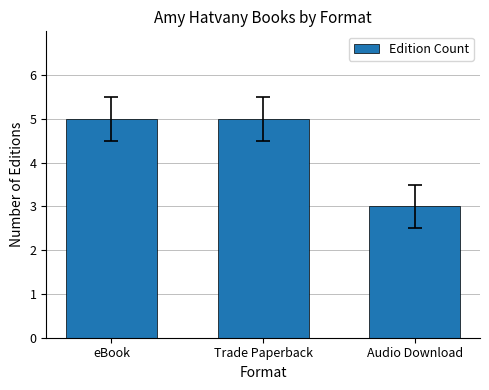

Does the chart contain stacked bars?

No